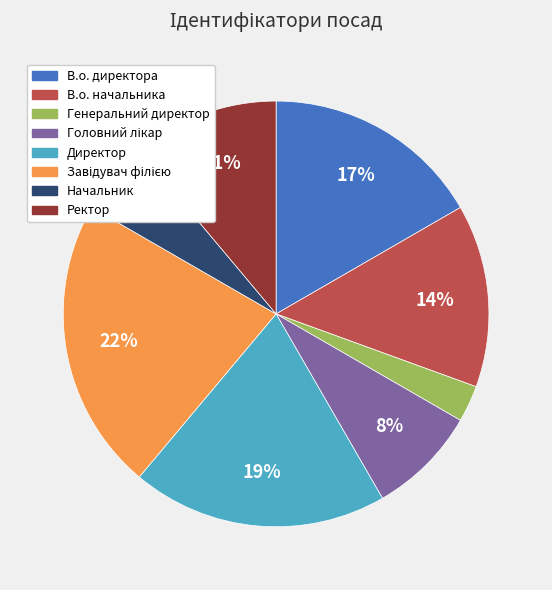

Combined, do Начальник and Директор account for over 50%?

No